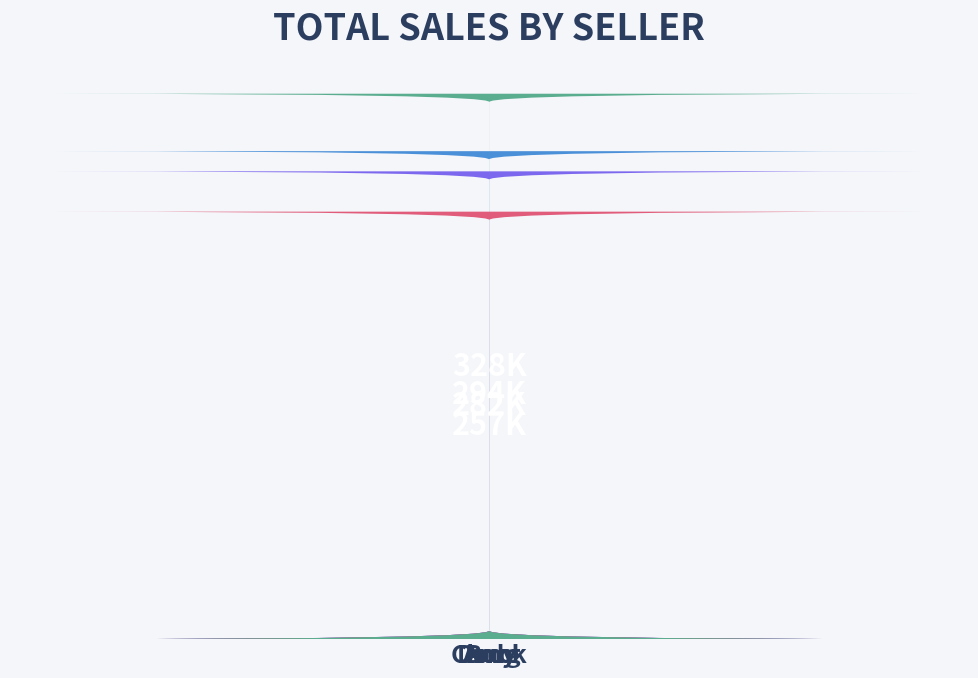

How many bars are there in total?

4